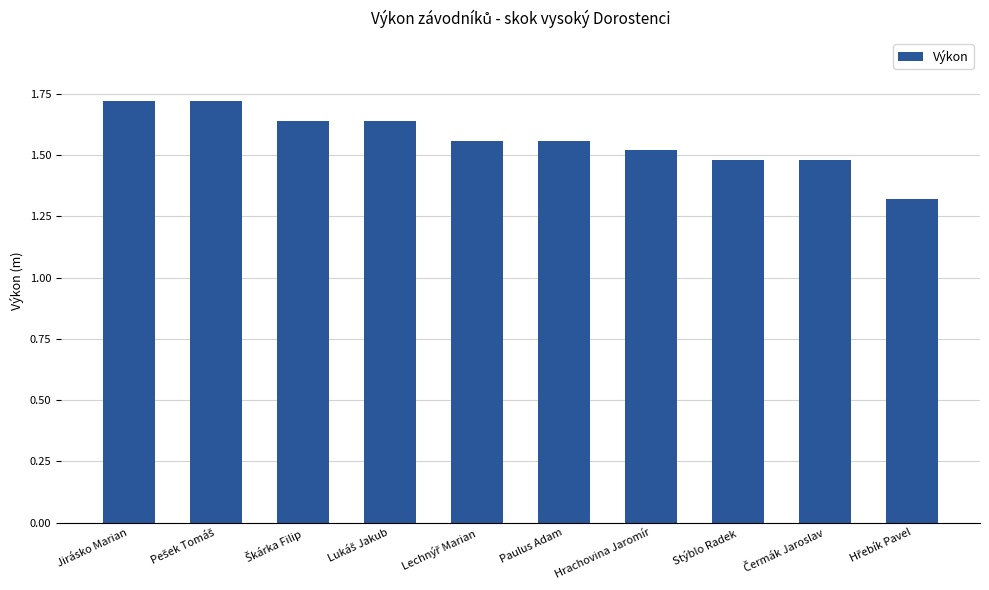

Does the chart contain any negative values?

No